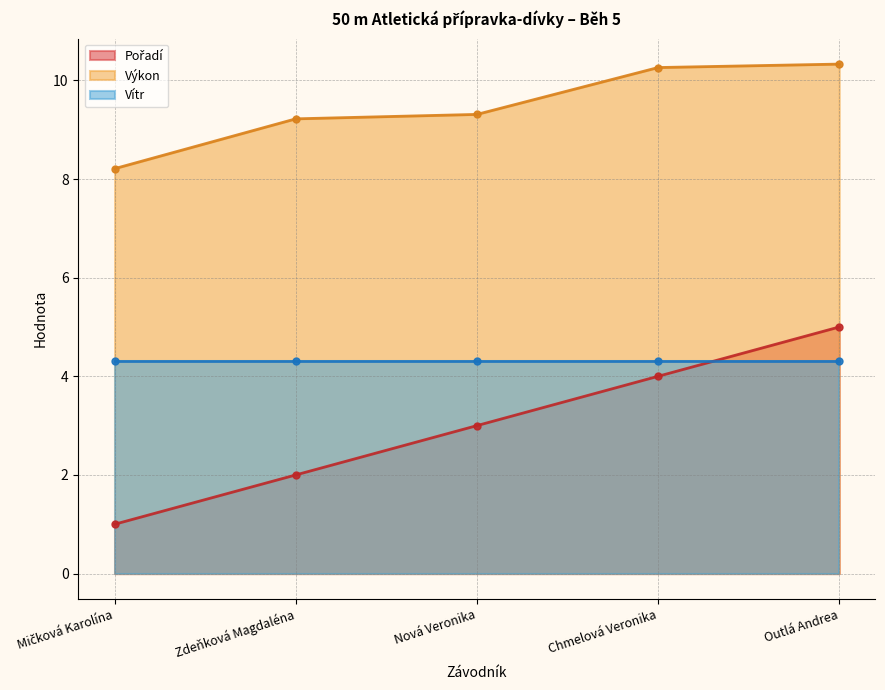

Which series has the largest range (max minus min)?

Pořadí (line)